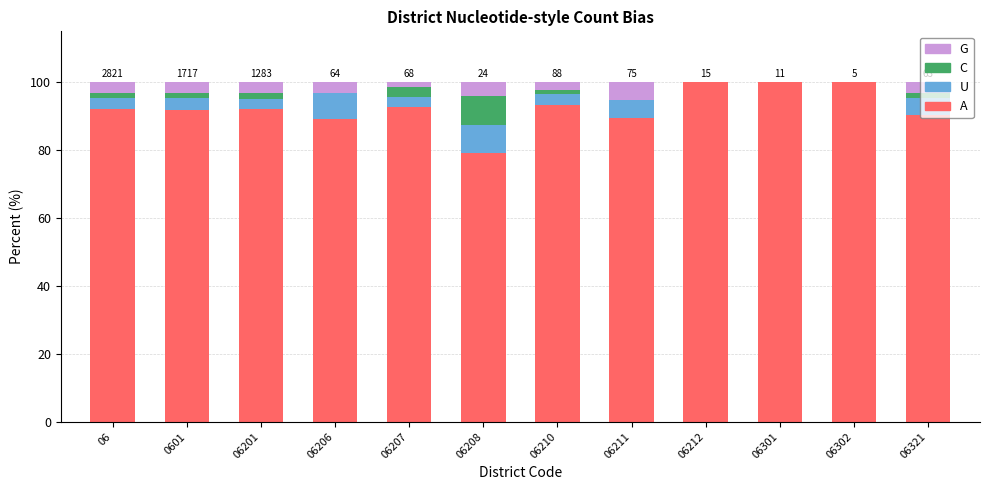

What is the maximum value for A?

100.0